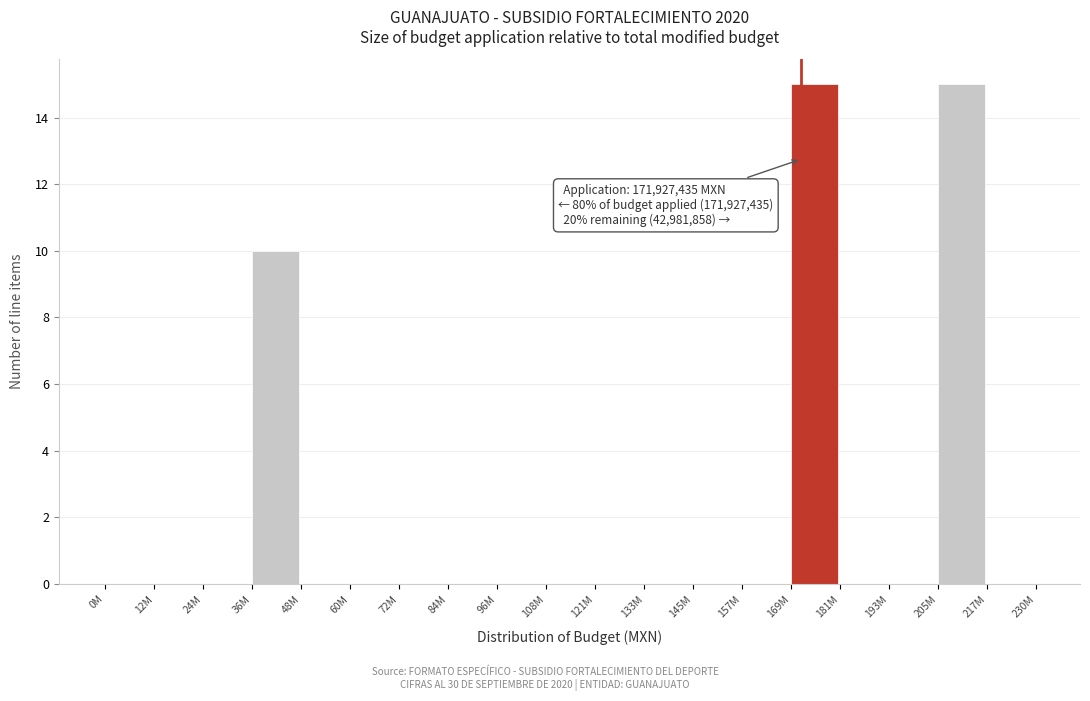

Reading left to right, what are all the values shown in this chart?

0M=0	12M=0	24M=0	36M=10	48M=0	60M=0	72M=0	84M=0	96M=0	108M=0	121M=0	133M=0	145M=0	157M=0	169M=15	181M=0	193M=0	205M=15	217M=0